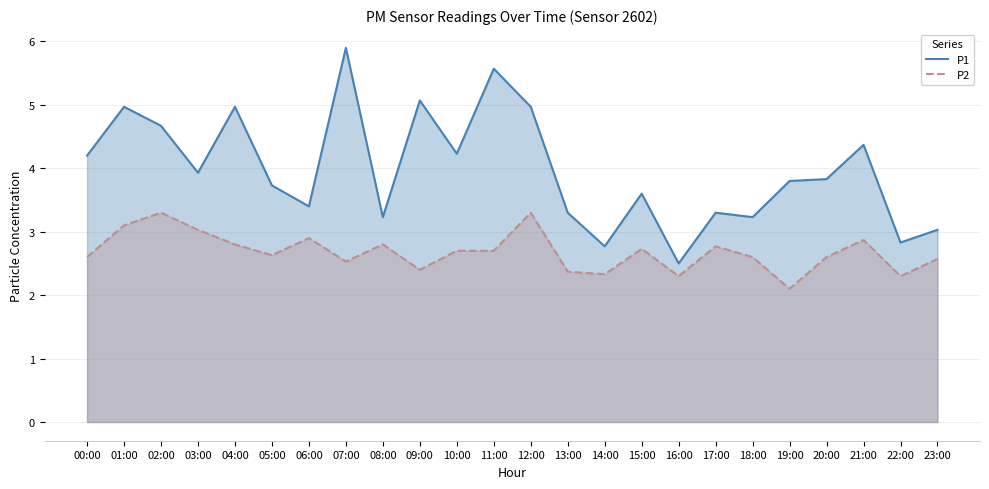

At which category is the sum across all series the highest?

07:00